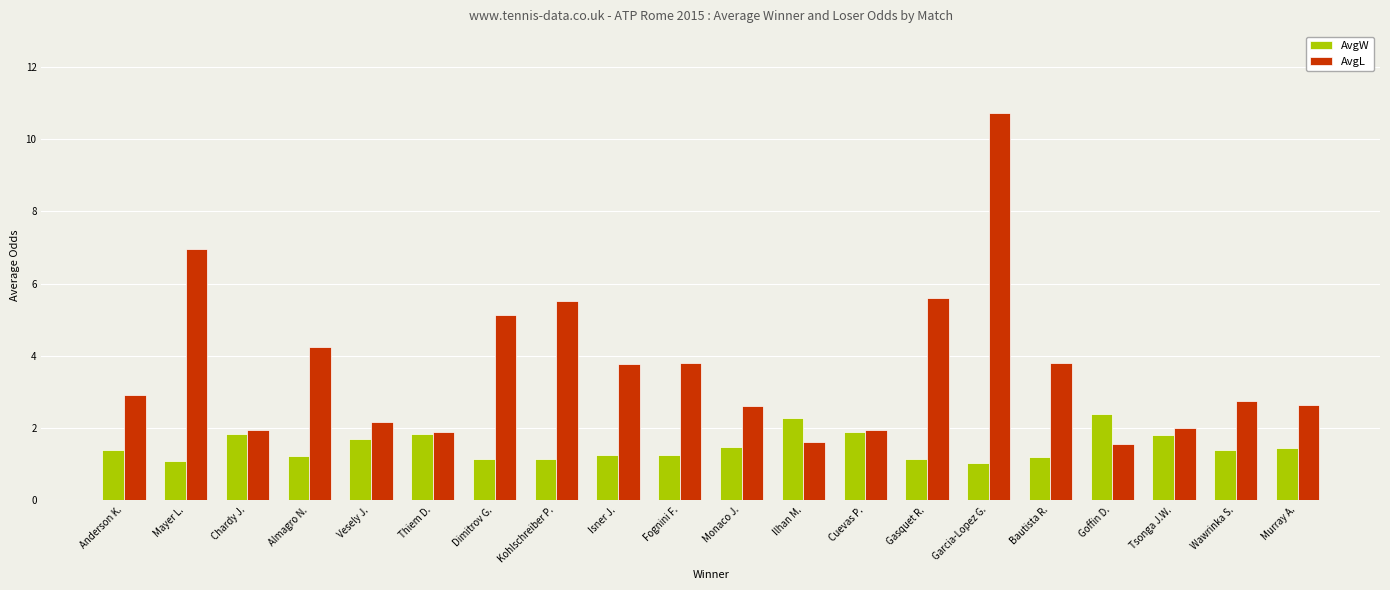

At which category does the chart reach its peak across all series?

Garcia-Lopez G.